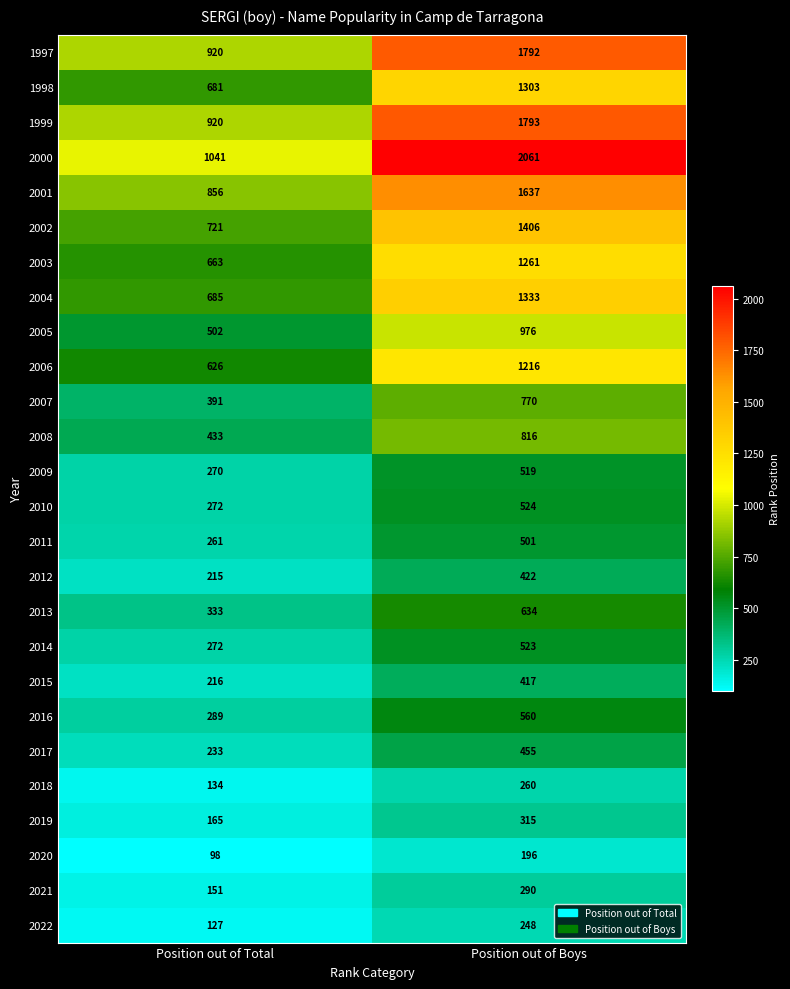

List the series in order of their peak value, lowest first.

2020, 2022, 2018, 2021, 2019, 2015, 2012, 2017, 2011, 2009, 2014, 2010, 2016, 2013, 2007, 2008, 2005, 2006, 2003, 1998, 2004, 2002, 2001, 1997, 1999, 2000